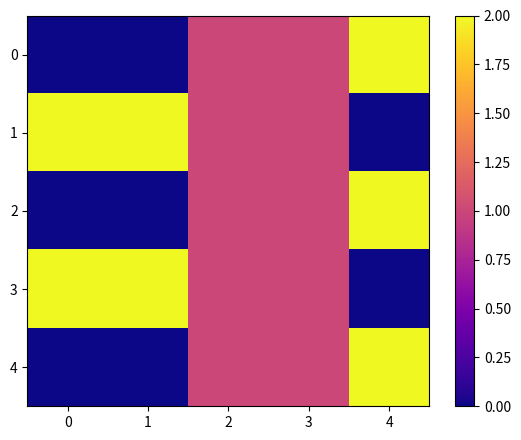

Reading right to left, transcribe all the data shown in this chart.

0: 4=2	3=1	2=1	1=0	0=0
1: 4=0	3=1	2=1	1=2	0=2
2: 4=2	3=1	2=1	1=0	0=0
3: 4=0	3=1	2=1	1=2	0=2
4: 4=2	3=1	2=1	1=0	0=0